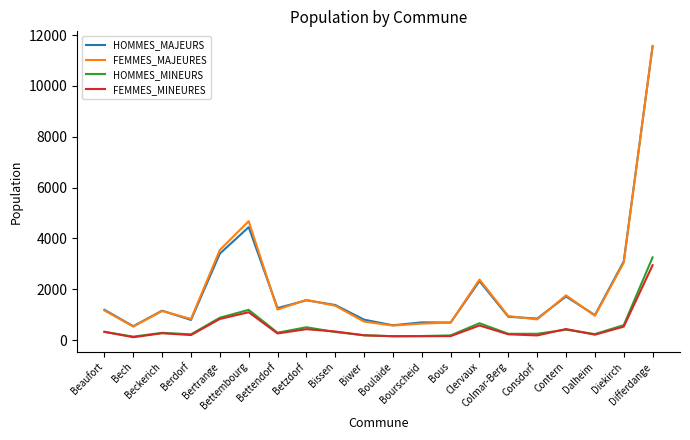

Read the HOMMES_MINEURS value at Dalheim.

241